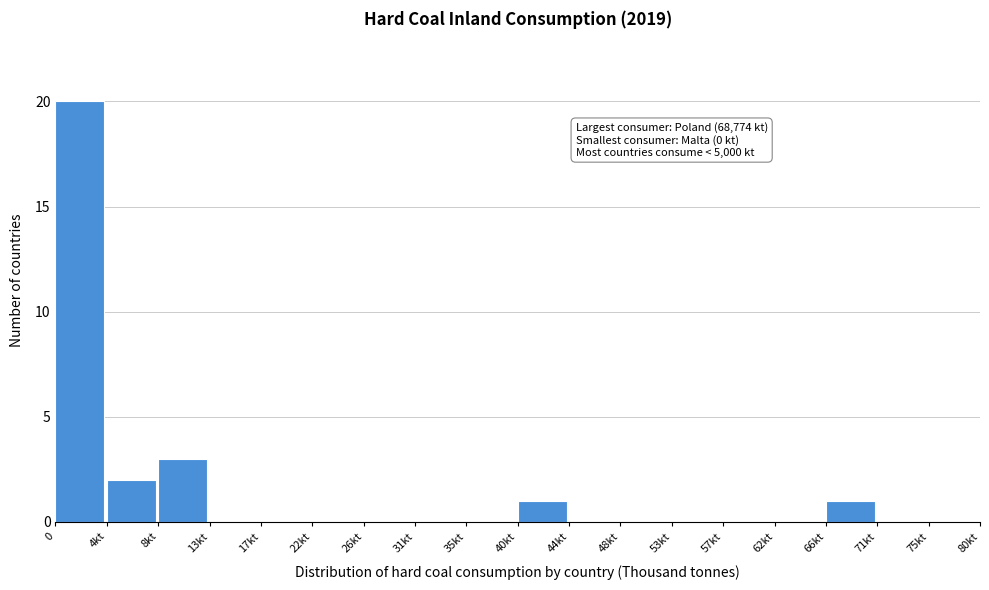

Reading left to right, list all the values displayed in this chart.

0=20	4kt=2	8kt=3	13kt=0	17kt=0	22kt=0	26kt=0	31kt=0	35kt=0	40kt=1	44kt=0	48kt=0	53kt=0	57kt=0	62kt=0	66kt=1	71kt=0	75kt=0